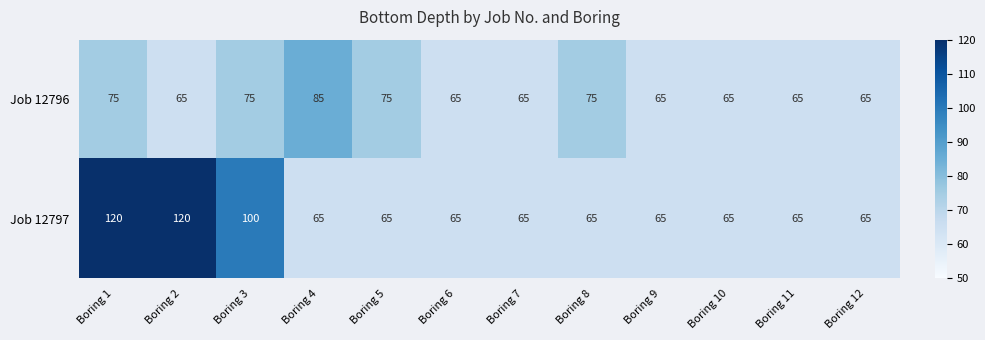

Reading left to right, extract all data points from this chart.

Job 12796: 75	65	75	85	75	65	65	75	65	65	65	65
Job 12797: 120	120	100	65	65	65	65	65	65	65	65	65